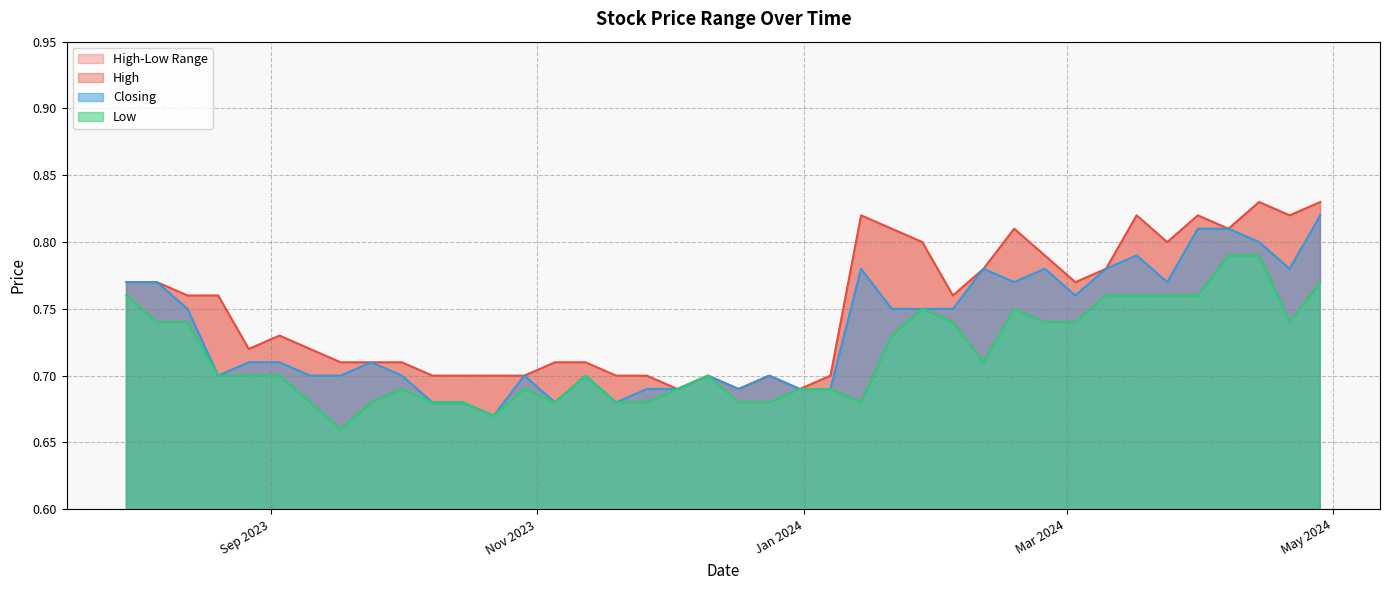

List the labels in order of Low value, smallest first.

17/09/2023, 22/10/2023, 14/01/2024, 24/12/2023, 17/12/2023, 26/11/2023, 19/11/2023, 05/11/2023, 15/10/2023, 08/10/2023, 24/09/2023, 10/09/2023, 07/01/2024, 31/12/2023, 03/12/2023, 29/10/2023, 01/10/2023, 10/12/2023, 12/11/2023, 03/09/2023, 27/08/2023, 20/08/2023, 11/02/2024, 21/01/2024, 21/04/2024, 03/03/2024, 25/02/2024, 04/02/2024, 13/08/2023, 06/08/2023, 18/02/2024, 28/01/2024, 31/03/2024, 24/03/2024, 17/03/2024, 10/03/2024, 30/07/2023, 28/04/2024, 14/04/2024, 07/04/2024